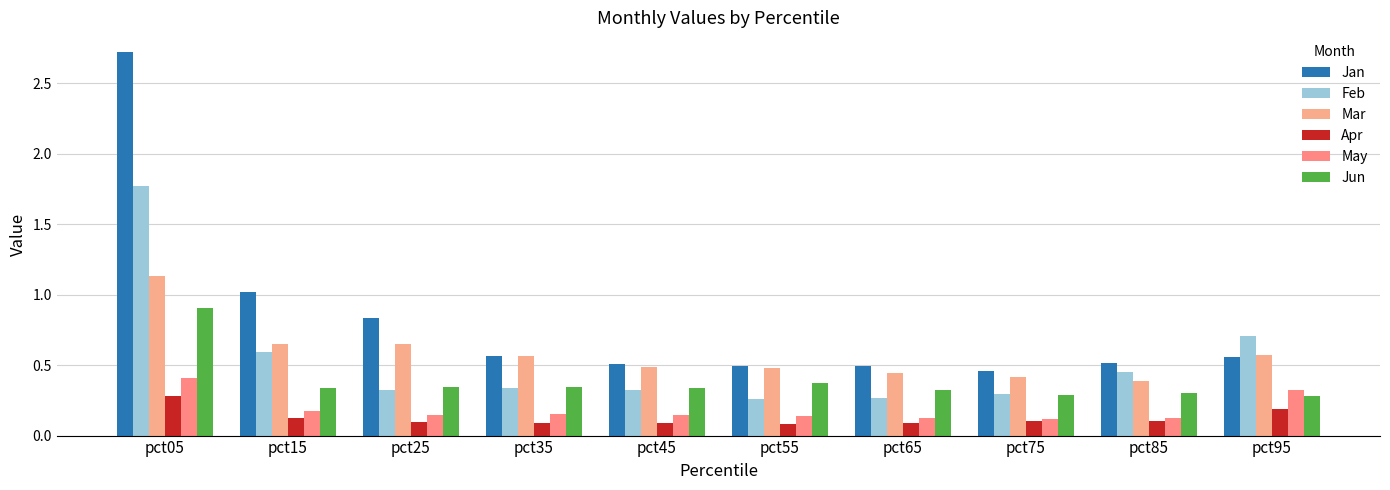

What are all the series names shown in the legend?

Jan, Feb, Mar, Apr, May, Jun